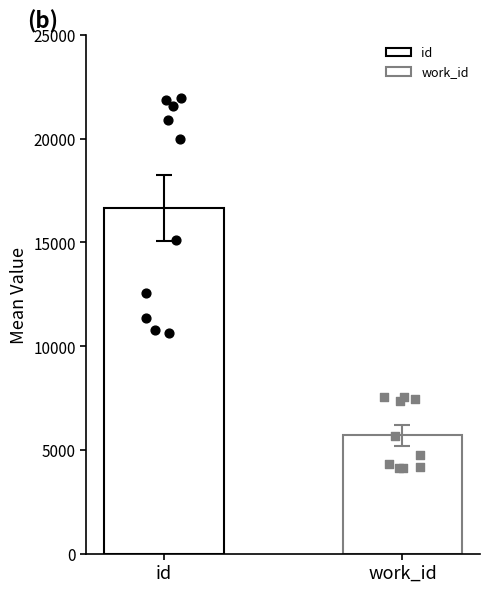

Is the value of work_id at  greater than the value of id at Act I, scene i?

No